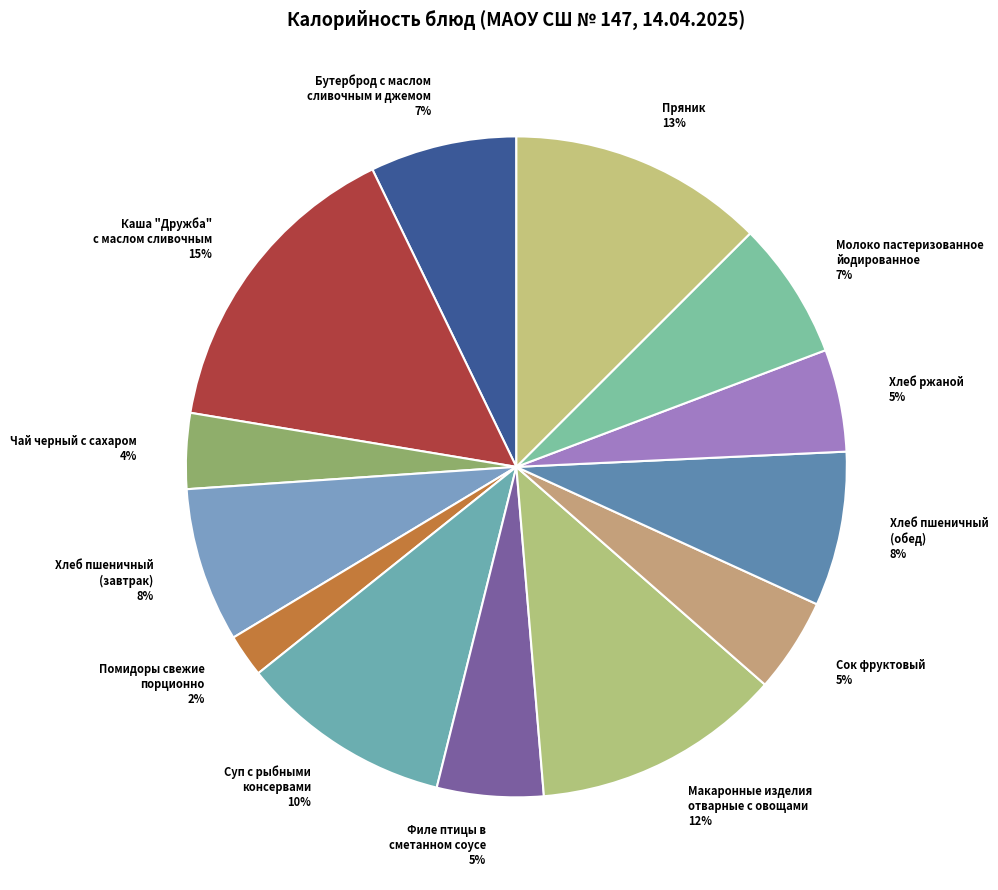

Do Хлеб ржаной 5% and Помидоры свежие порционно 2% together represent more than half of the pie?

No